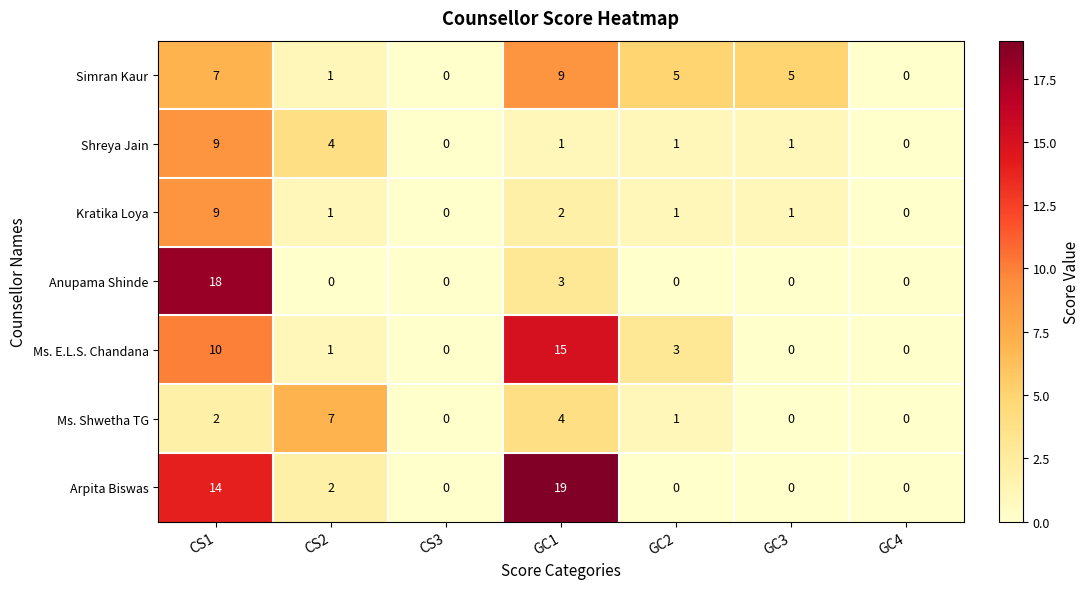

What is the highest value of the Anupama Shinde series?

18